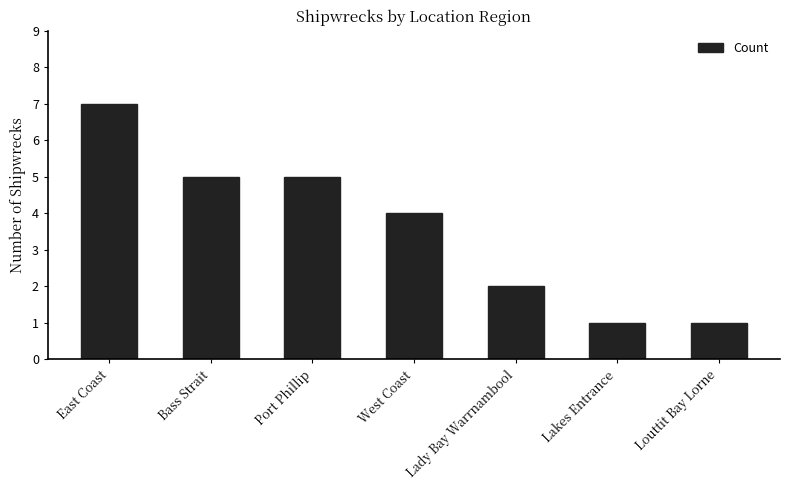

Reading left to right, list all the values displayed in this chart.

7	5	5	4	2	1	1